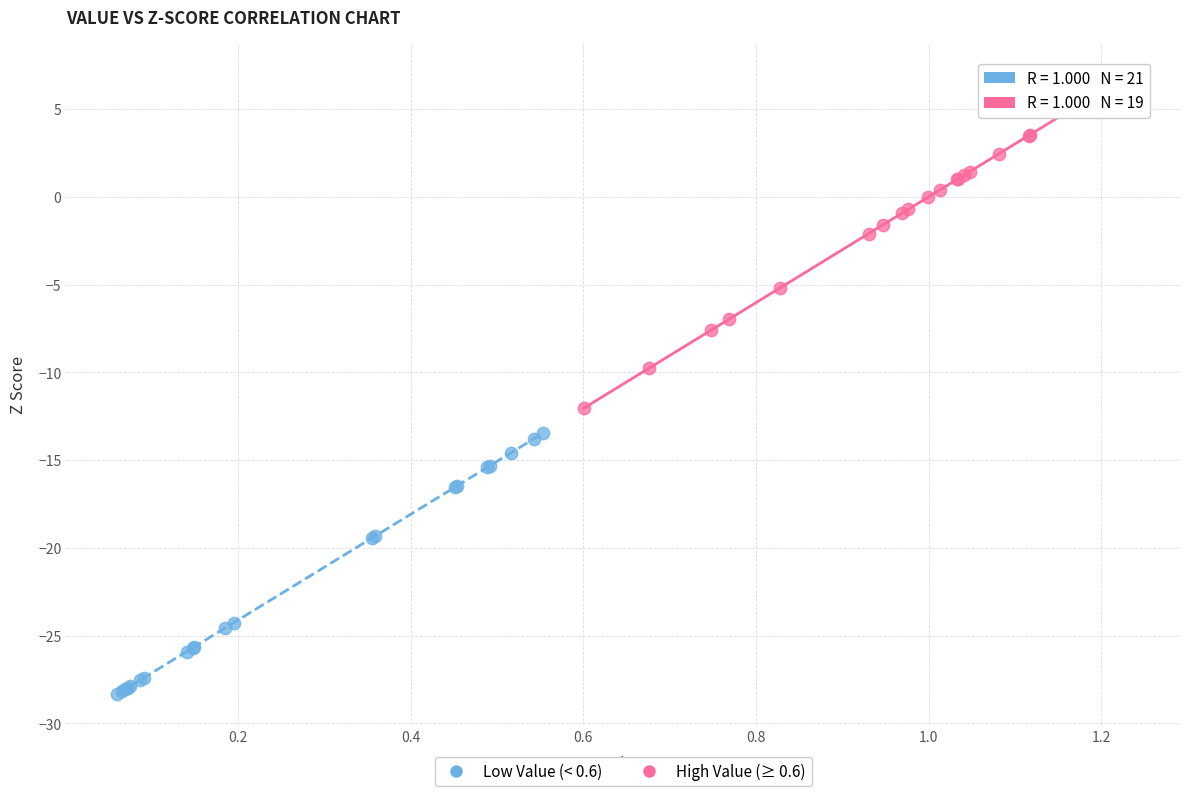

Which series contains the lowest Y value?

Low Value (< 0.6)